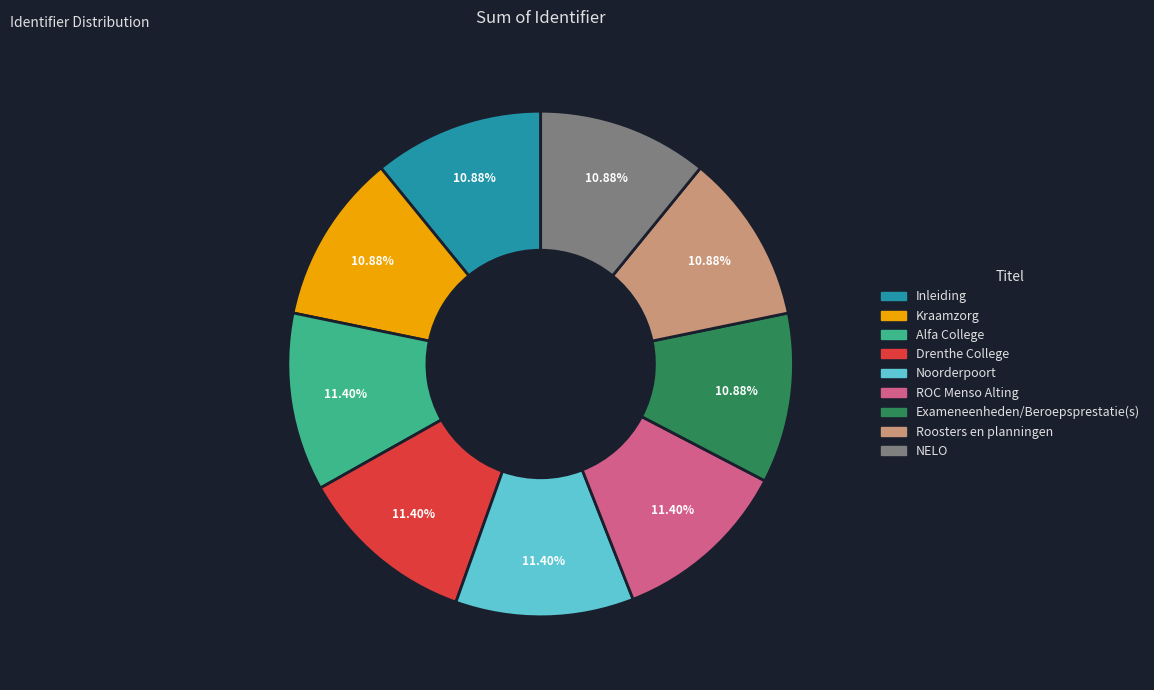

Between NELO and ROC Menso Alting, which is larger?

ROC Menso Alting